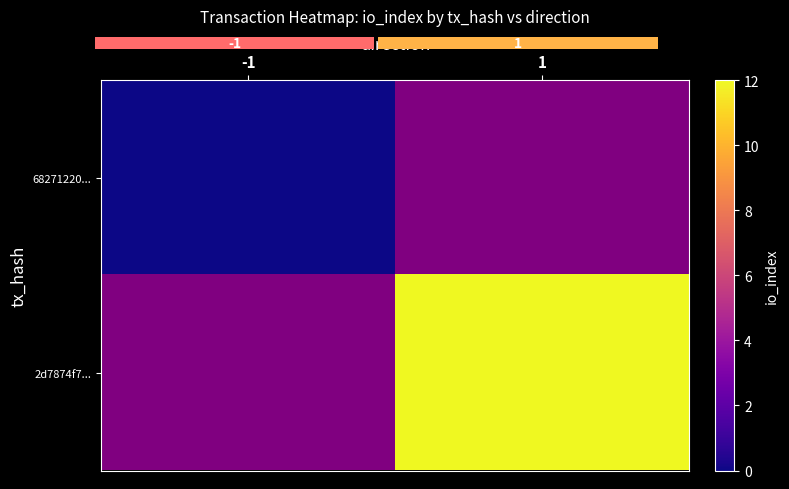

Which series has the widest spread of values?

68271220...